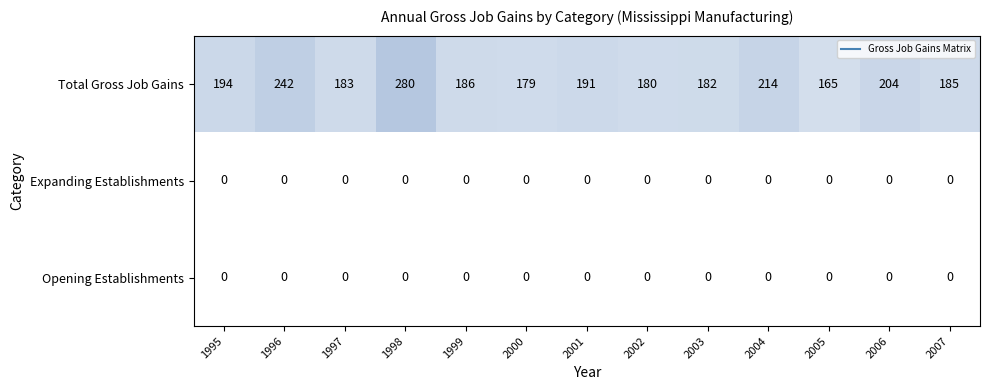

Rank the categories by Total Gross Job Gains value from highest to lowest.

1998, 1996, 2004, 2006, 1995, 2001, 1999, 2007, 1997, 2003, 2002, 2000, 2005